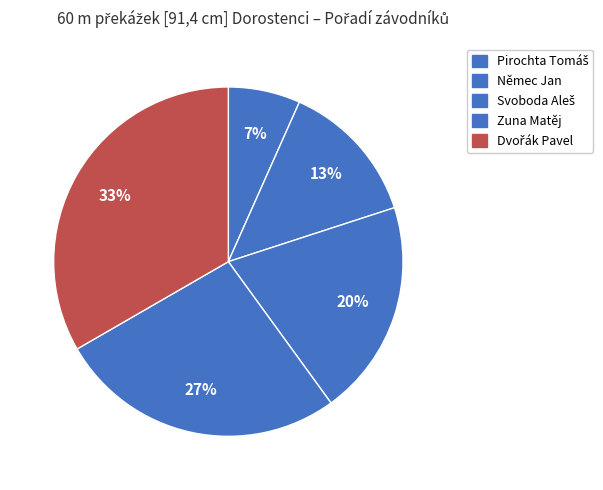

How many slices are in this pie chart?

5